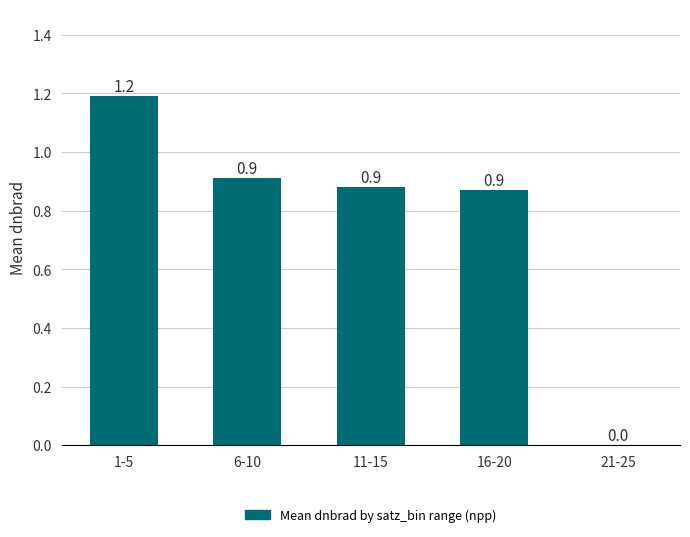

What is the sum of the values at 1-5 and 6-10?

2.1